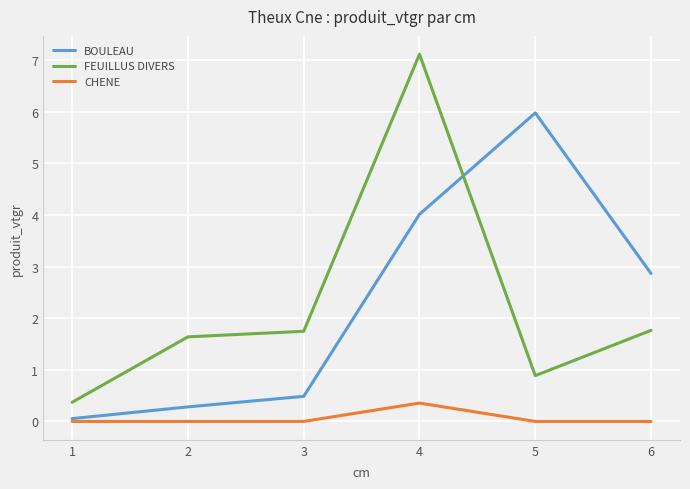

What is the difference between the maximum and minimum values in the BOULEAU series?

5.9